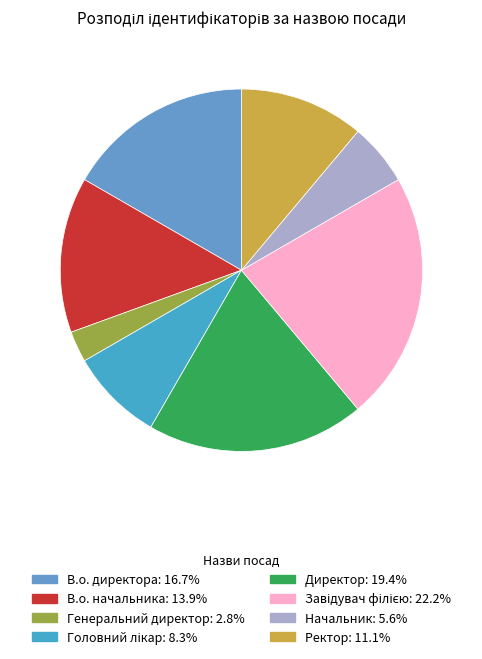

Which has a higher value, В.о. начальника or Генеральний директор?

В.о. начальника